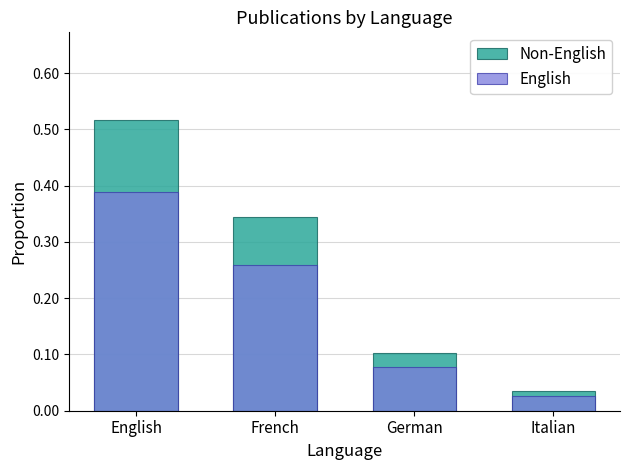

List the series in order of their peak value, highest first.

Non-English, English